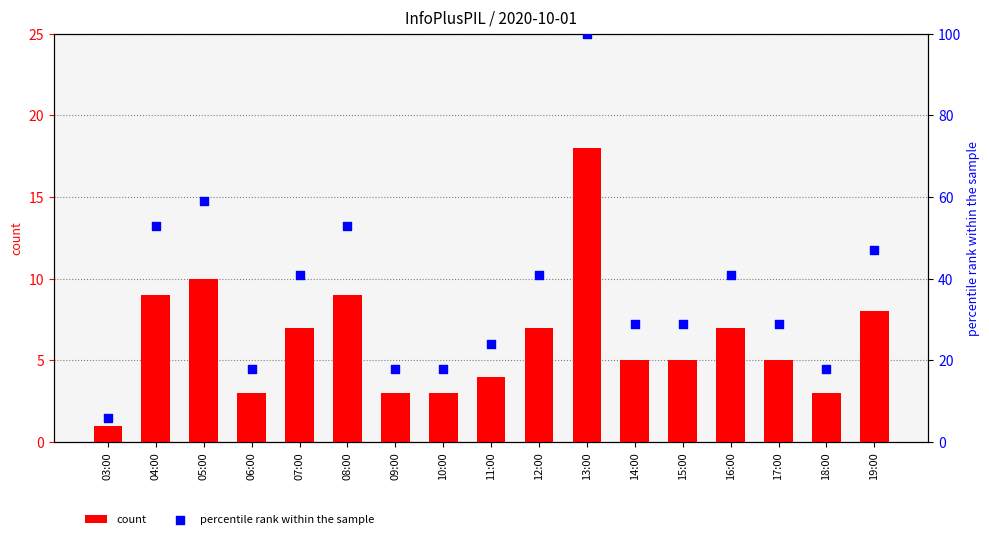

Which series reaches the minimum Y coordinate?

count